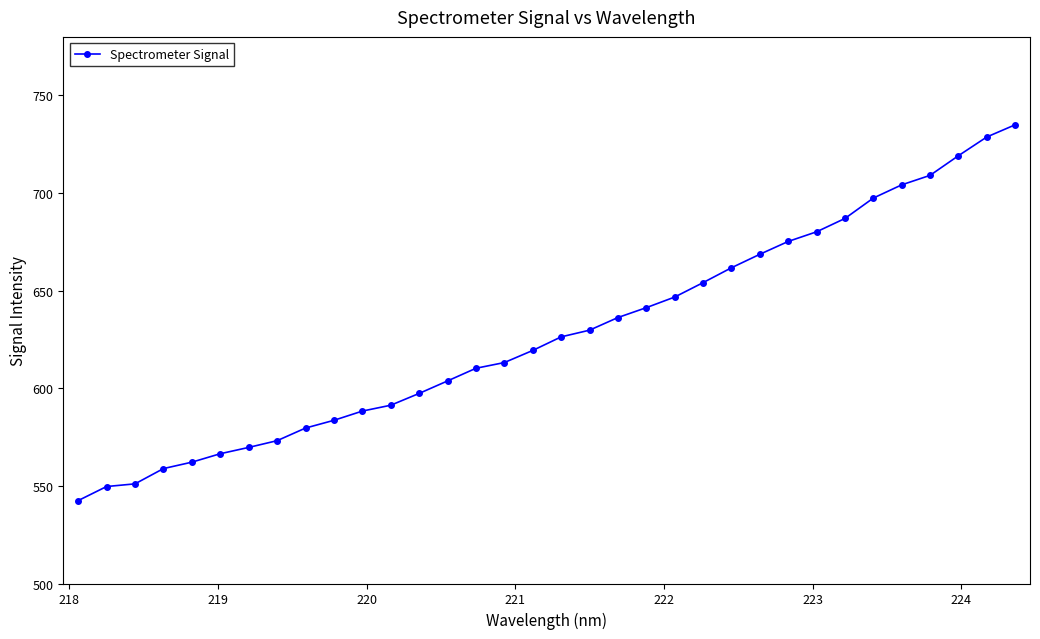

What is the smallest value displayed?

542.5